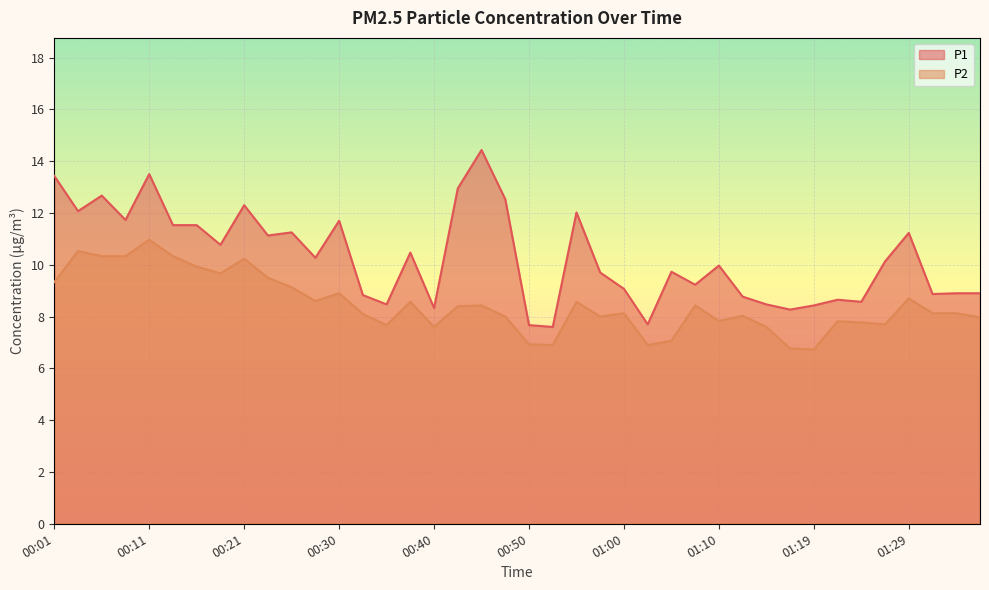

Rank the series at 00:01 from highest to lowest value.

P1, P2